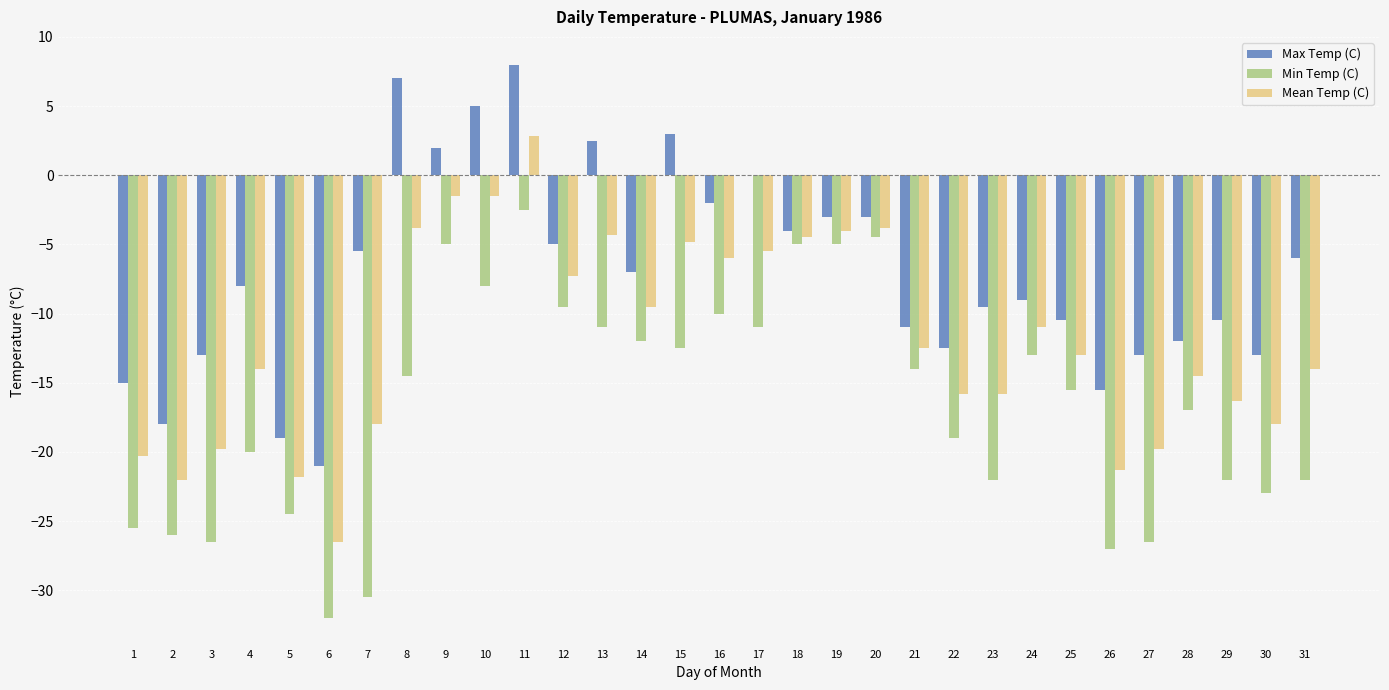

What is the smallest value displayed?

-32.0